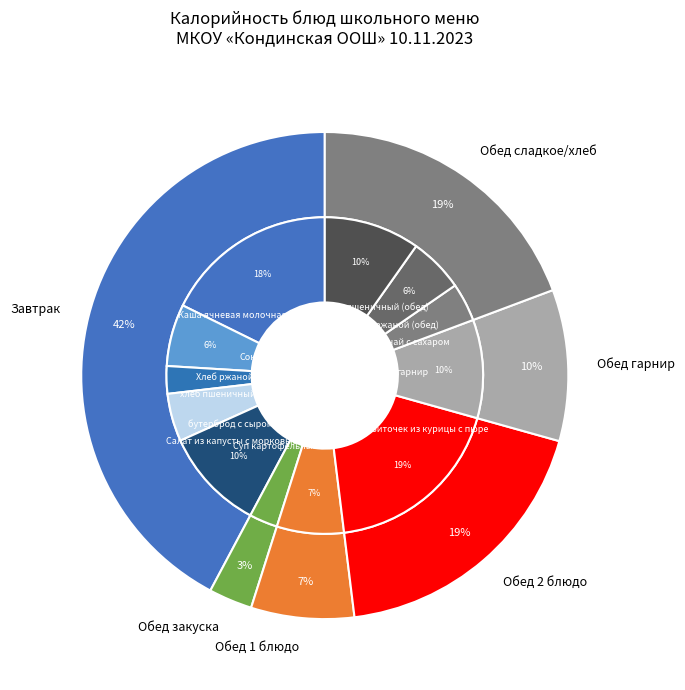

To the nearest percent, what is the combined percentage of Биточек из курицы с пюре and Сок?

25%